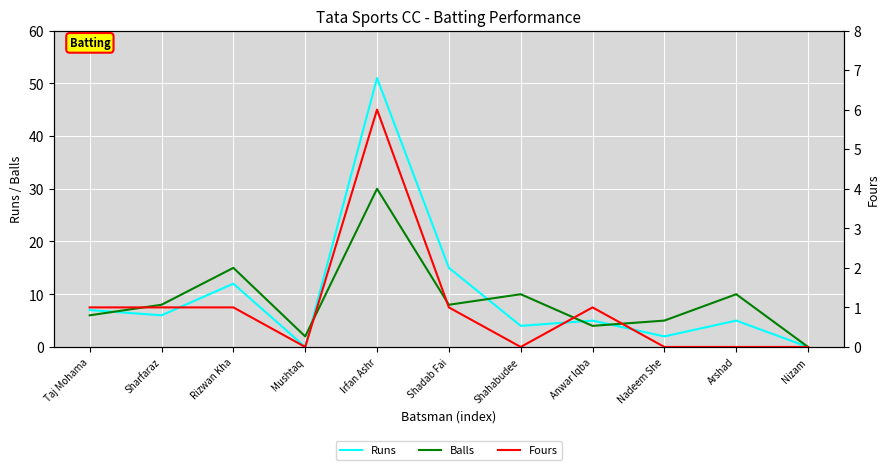

Which category has the lowest value across all series?

Mushtaq